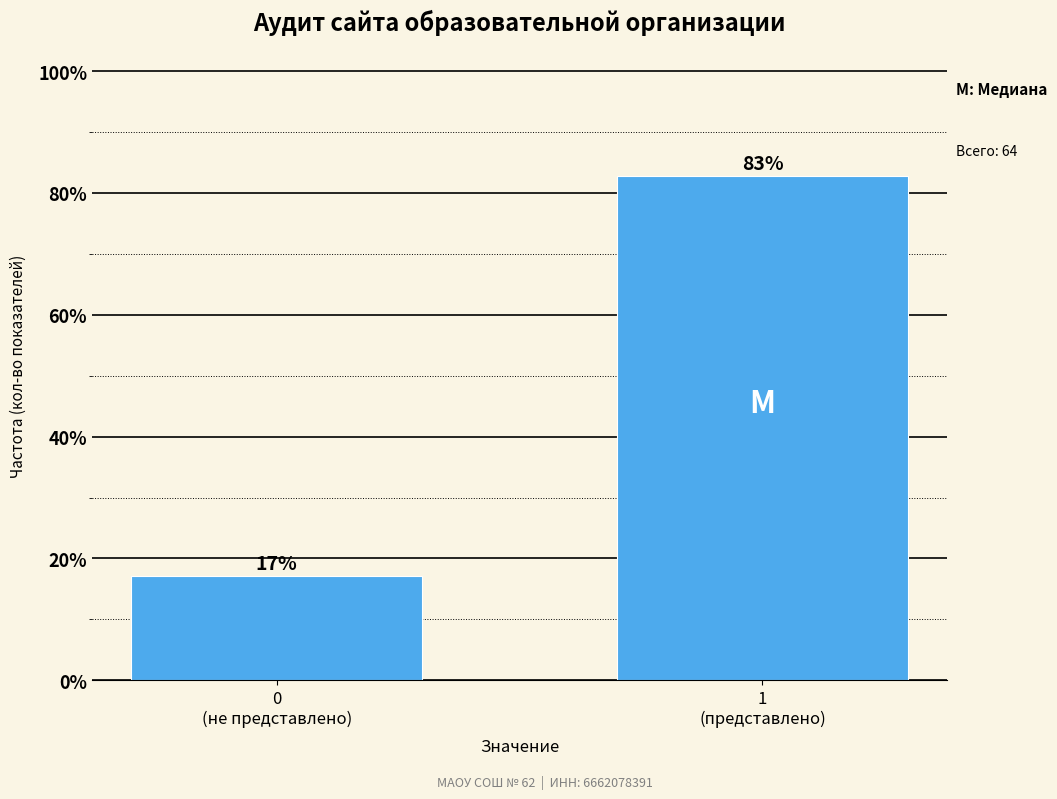

What is the average value?

50.0